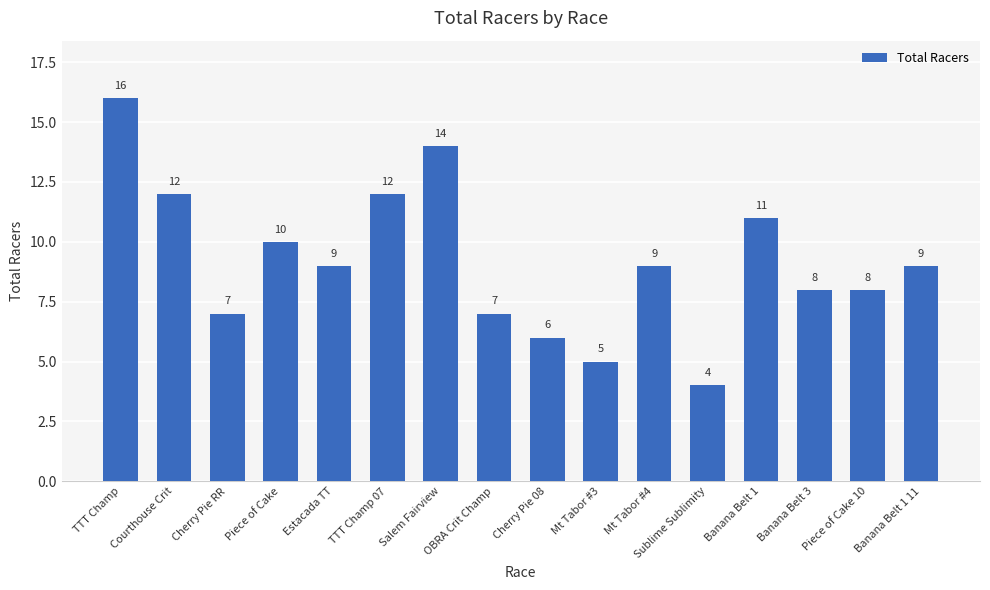

The chart shows a value of 8 at Banana Belt 3. True or false?

True